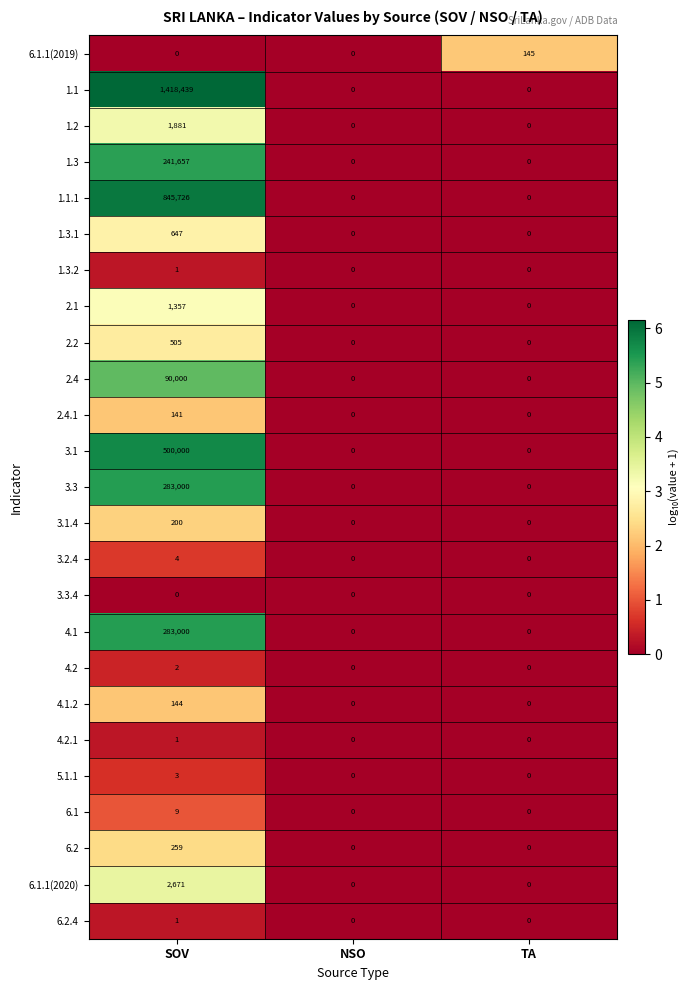

Between SOV and TA, which series saw the biggest shift?

1.1